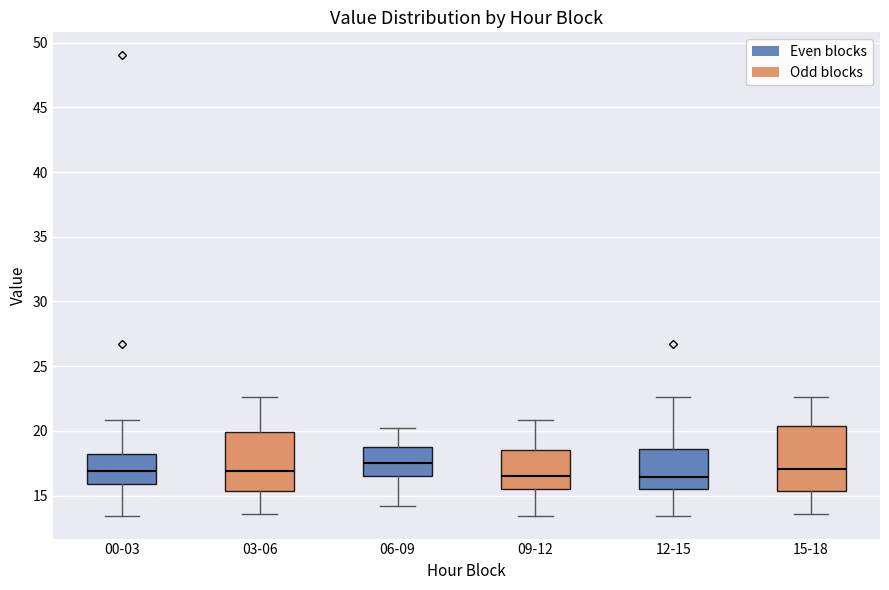

Where is the lower edge of the box for 03-06 on the y-axis? The values are not printed on the chart, so give them approximately, as read against the axis.

15.5